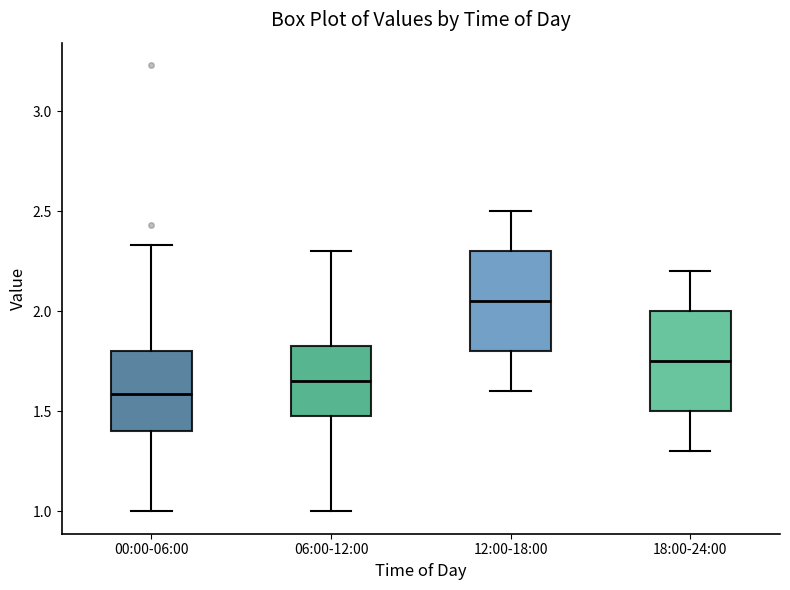

Reading left to right, transcribe this box plot: for each box, give where its median line is, the range the box spans, and where its two whiskers end, as read against the y-axis. The values are not printed on the chart, so give them approximately, as read against the axis.

00:00-06:00: median 1.60, box 1.40 to 1.80, whiskers 1.00 to 2.35
06:00-12:00: median 1.65, box 1.50 to 1.85, whiskers 1.00 to 2.30
12:00-18:00: median 2.05, box 1.80 to 2.30, whiskers 1.60 to 2.50
18:00-24:00: median 1.75, box 1.50 to 2.00, whiskers 1.30 to 2.20